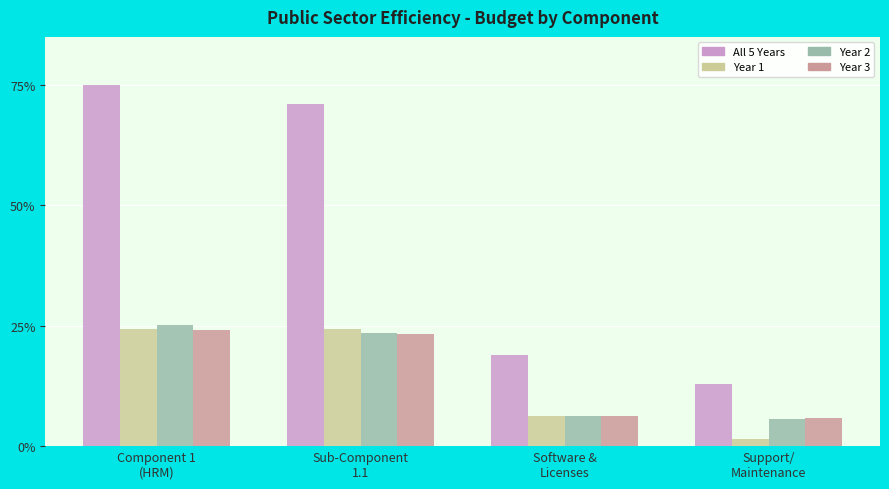

At which category is the sum across all series the highest?

Component 1
(HRM)